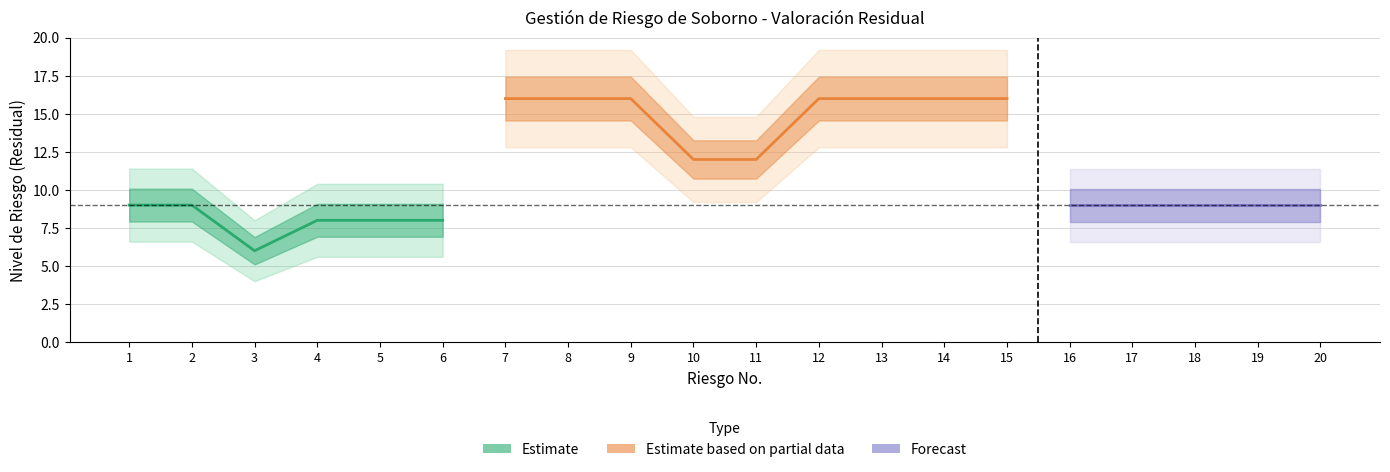

True or false: nivel_riesgo and indice cross at least once.

False